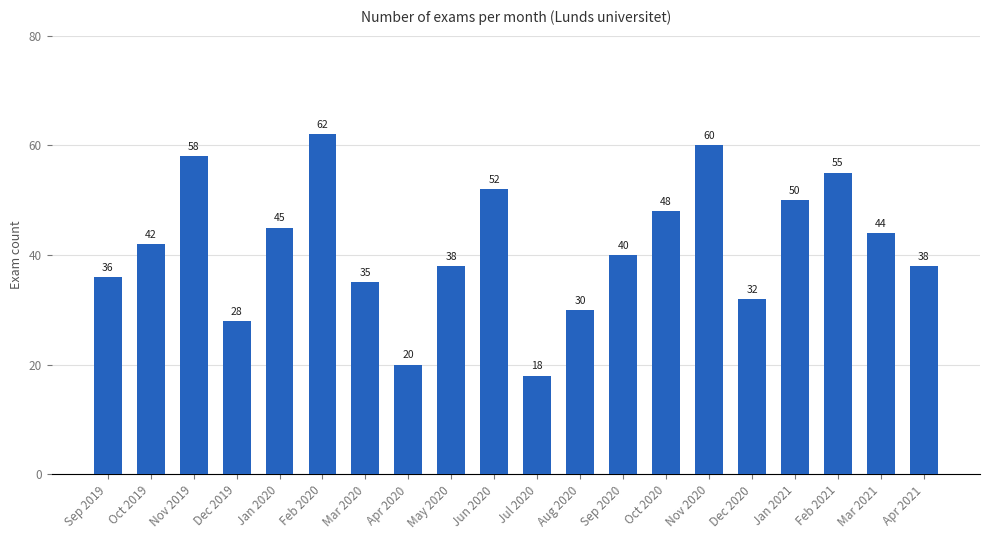

The chart shows a value of 36 at Sep 2019. True or false?

True